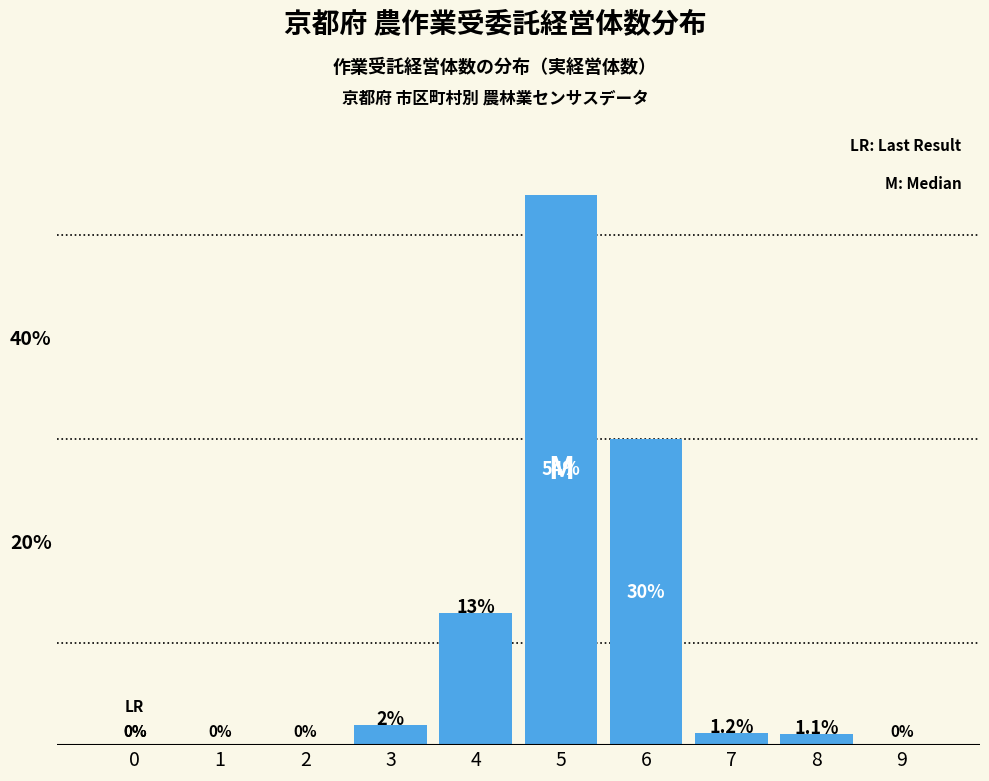

Reading right to left, transcribe all the data shown in this chart.

9=0.0	8=1.1	7=1.2	6=30.0	5=54.0	4=13.0	3=2.0	2=0.0	1=0.0	0=0.0